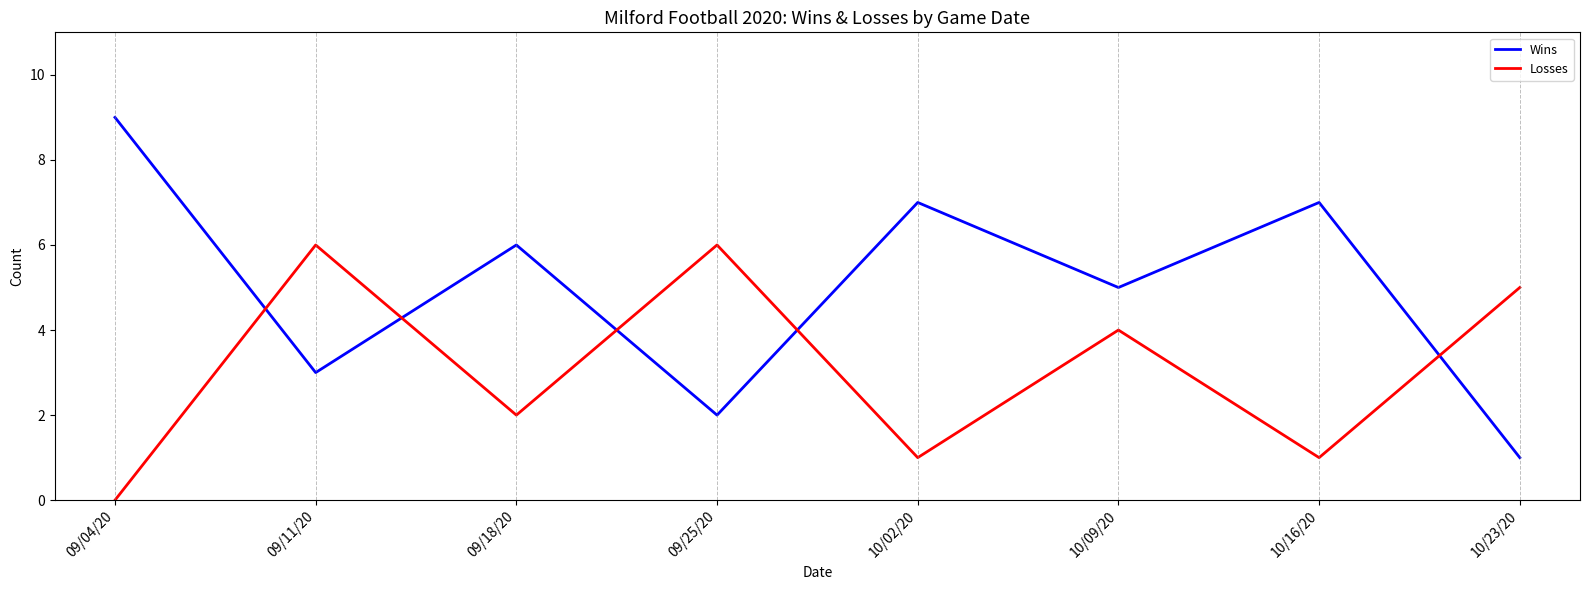

Where is Wins nearest to the value 5?

10/09/20